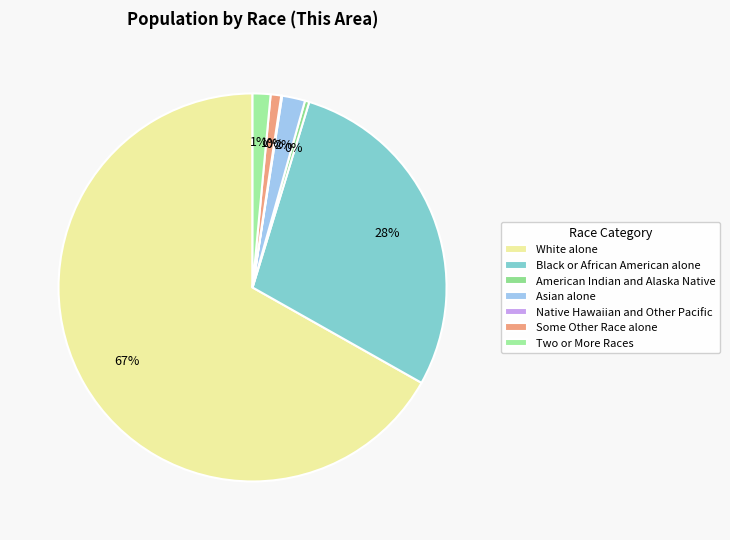

What is the majority slice?

White alone